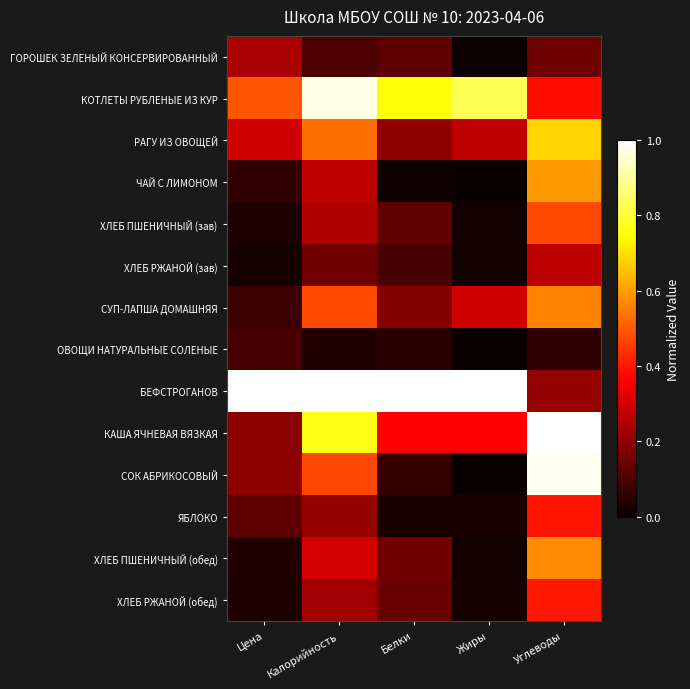

What is the maximum value shown in the chart?

1.0